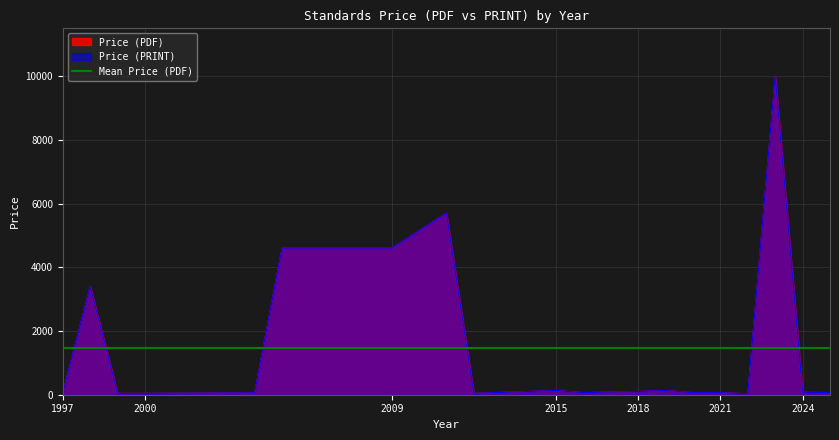

At which category is the sum across all series the highest?

2023